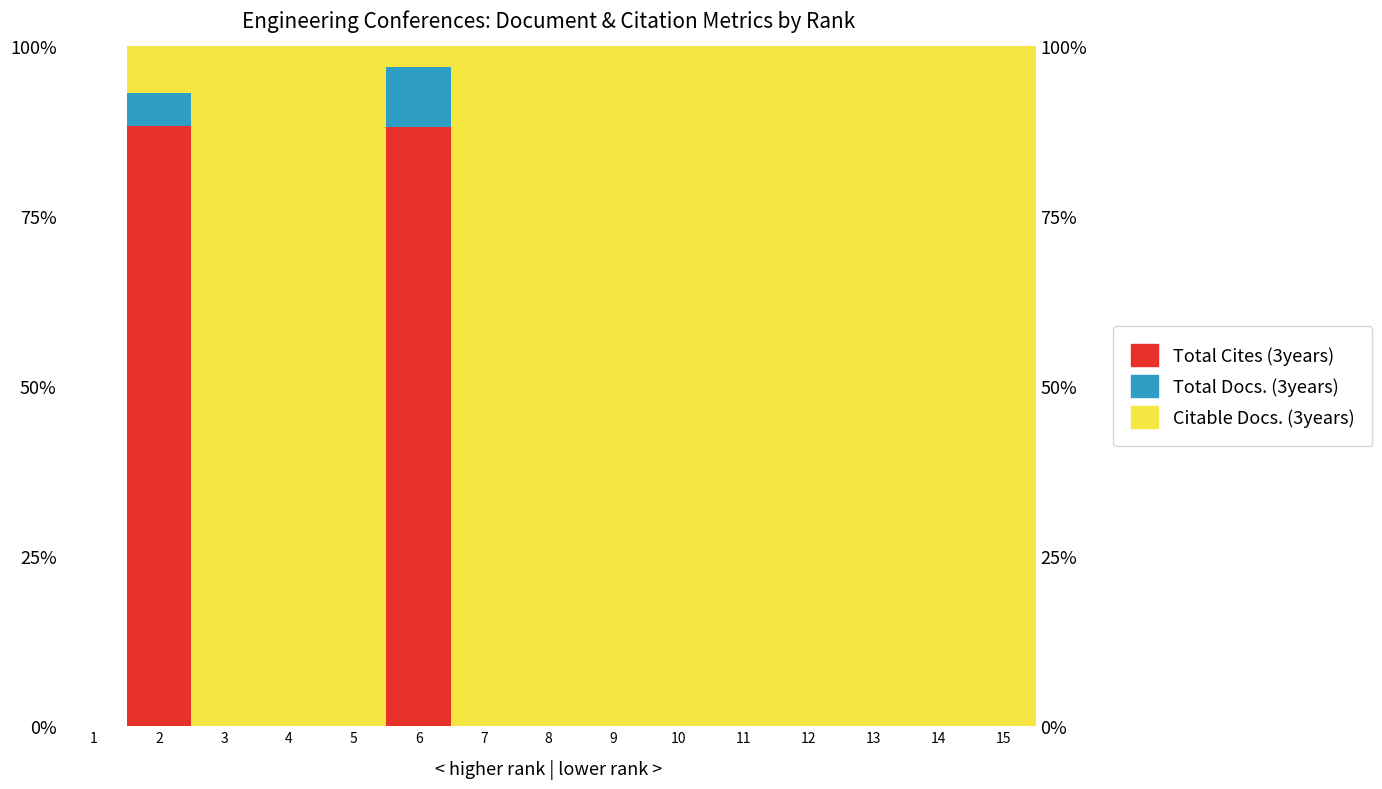

What is the spread (max minus min) of values at 10?

1.0